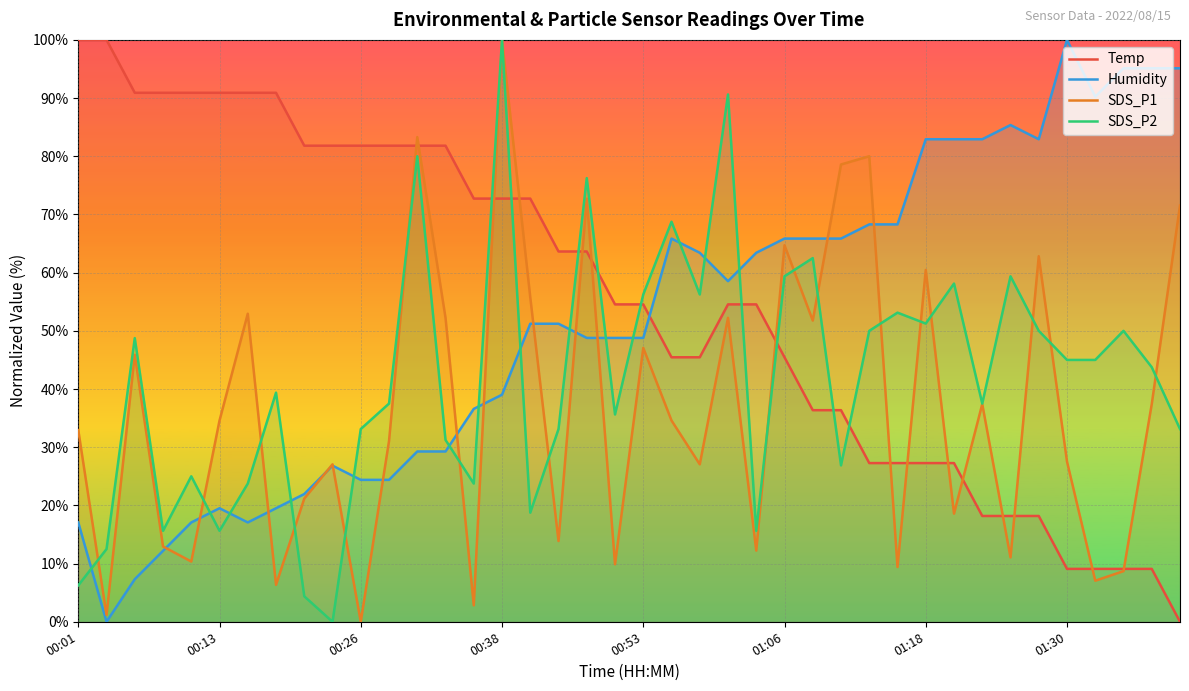

At which category is the sum across all series the highest?

00:38